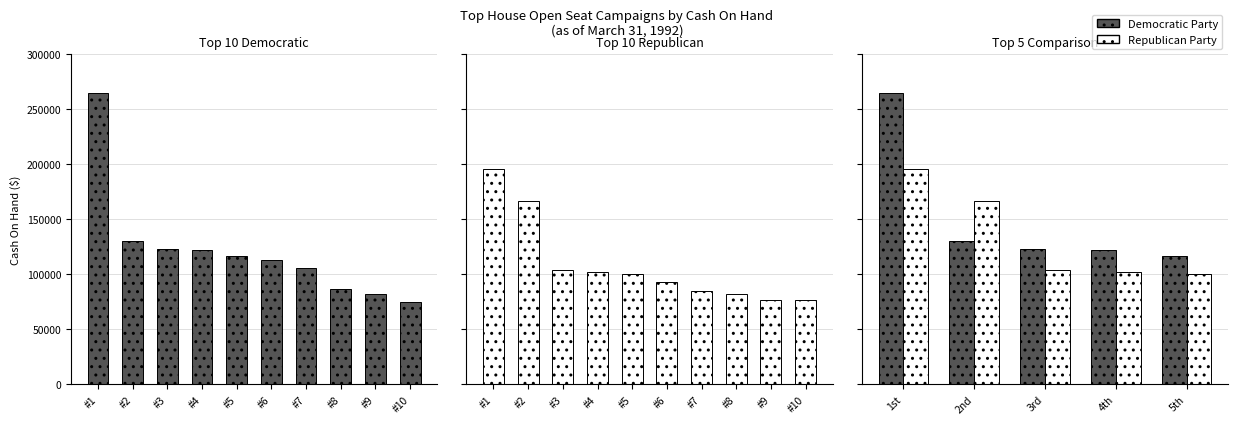

List the series in order of their peak value, lowest first.

Republican Party, Democratic Party